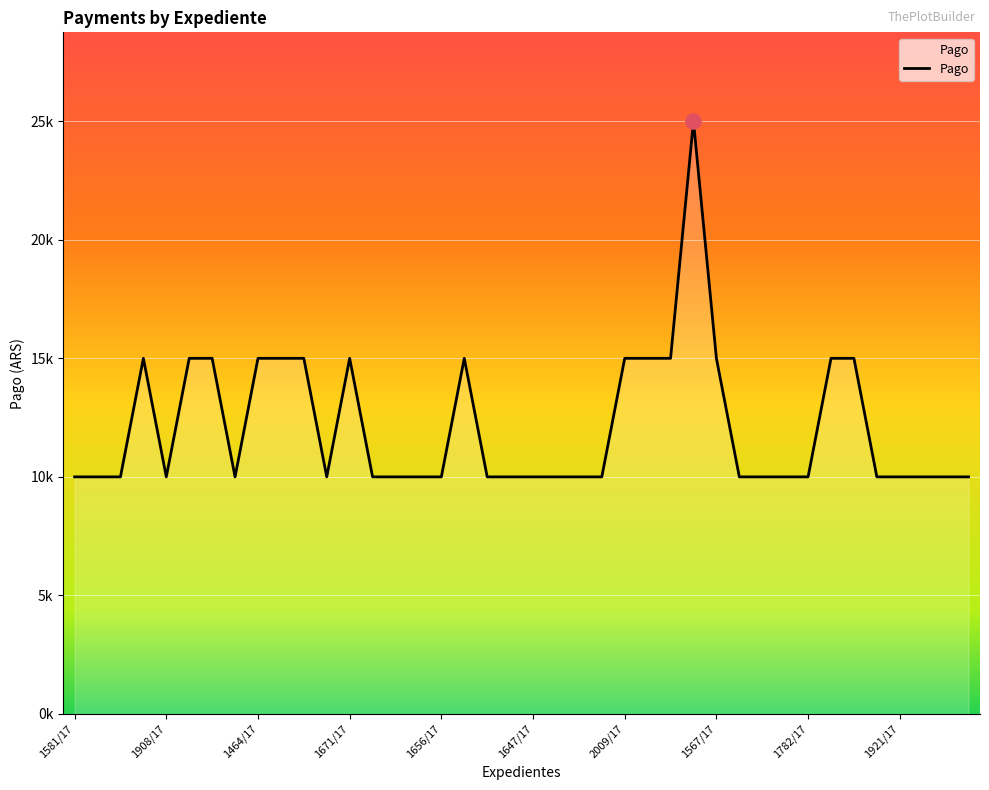

Is this an area chart (filled region under the line)?

Yes